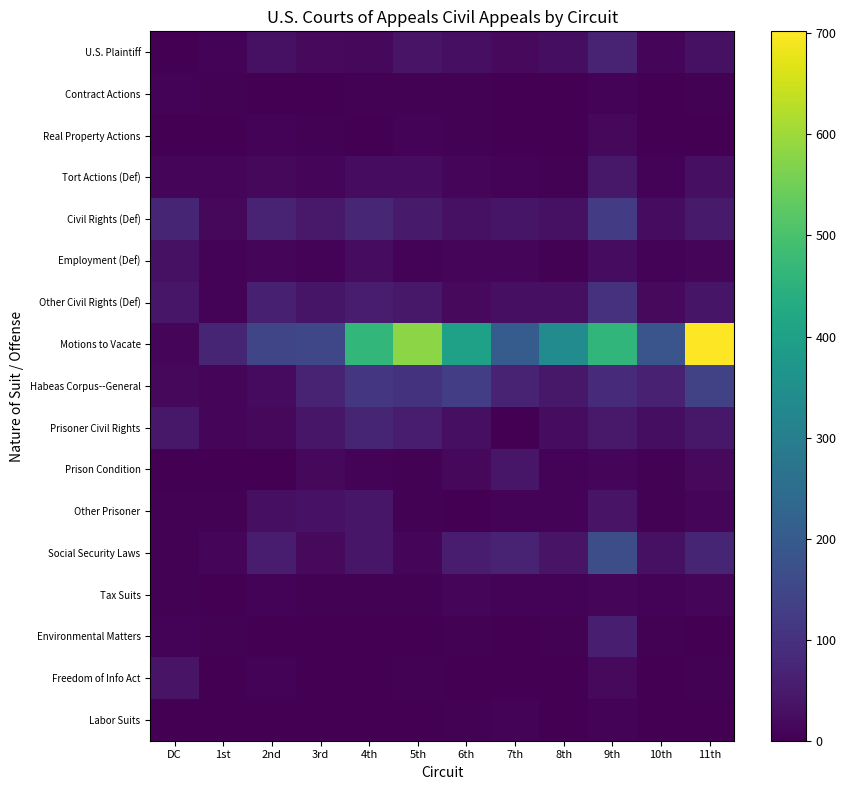

List the series in order of their peak value, highest first.

Motions to Vacate, Social Security Laws, Habeas Corpus--General, Civil Rights (Def), Other Civil Rights (Def), Prisoner Civil Rights, U.S. Plaintiff, Environmental Matters, Tort Actions (Def), Prison Condition, Other Prisoner, Freedom of Info Act, Employment (Def), Real Property Actions, Tax Suits, Contract Actions, Labor Suits